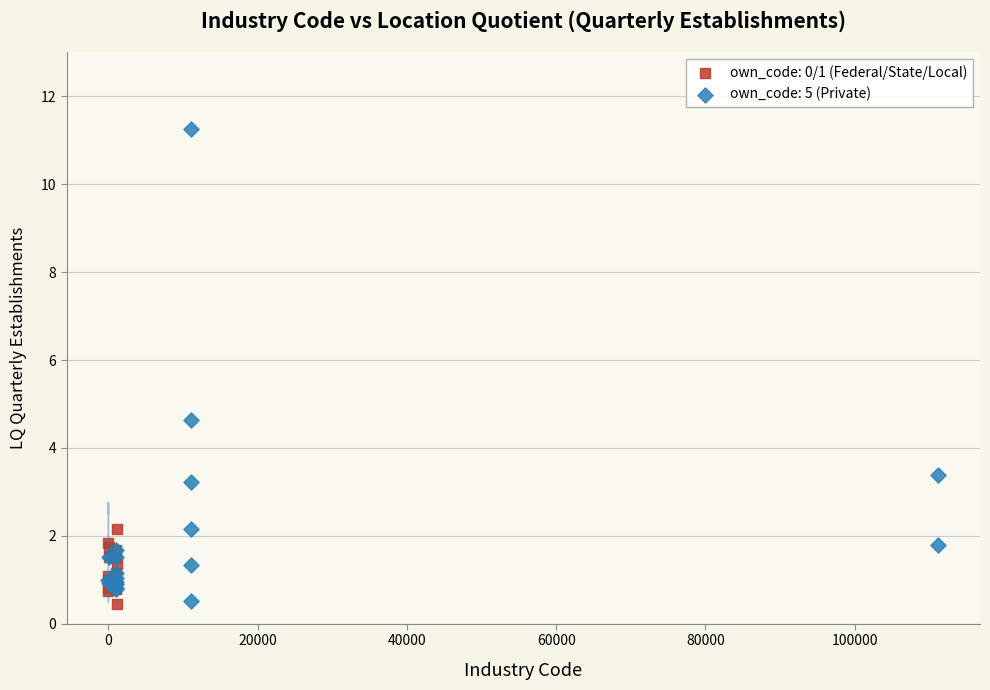

Which series contains the highest Y value?

own_code: 5 (Private)